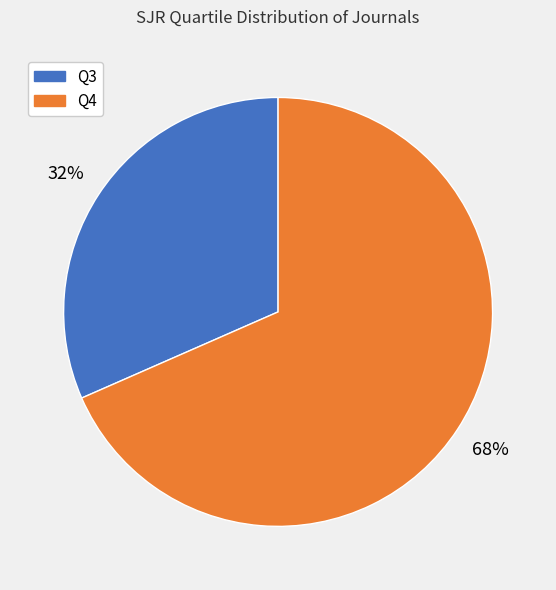

What is the ratio of the value at Q3 to the value at Q4?

0.5